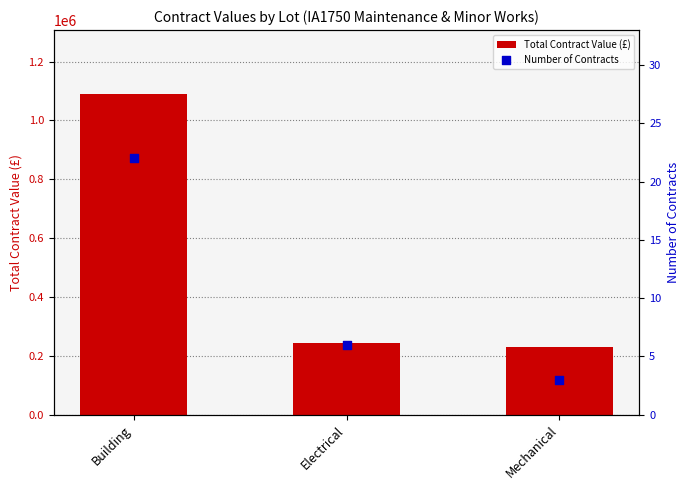

Which series has the largest total across all categories?

Total Contract Value (£)